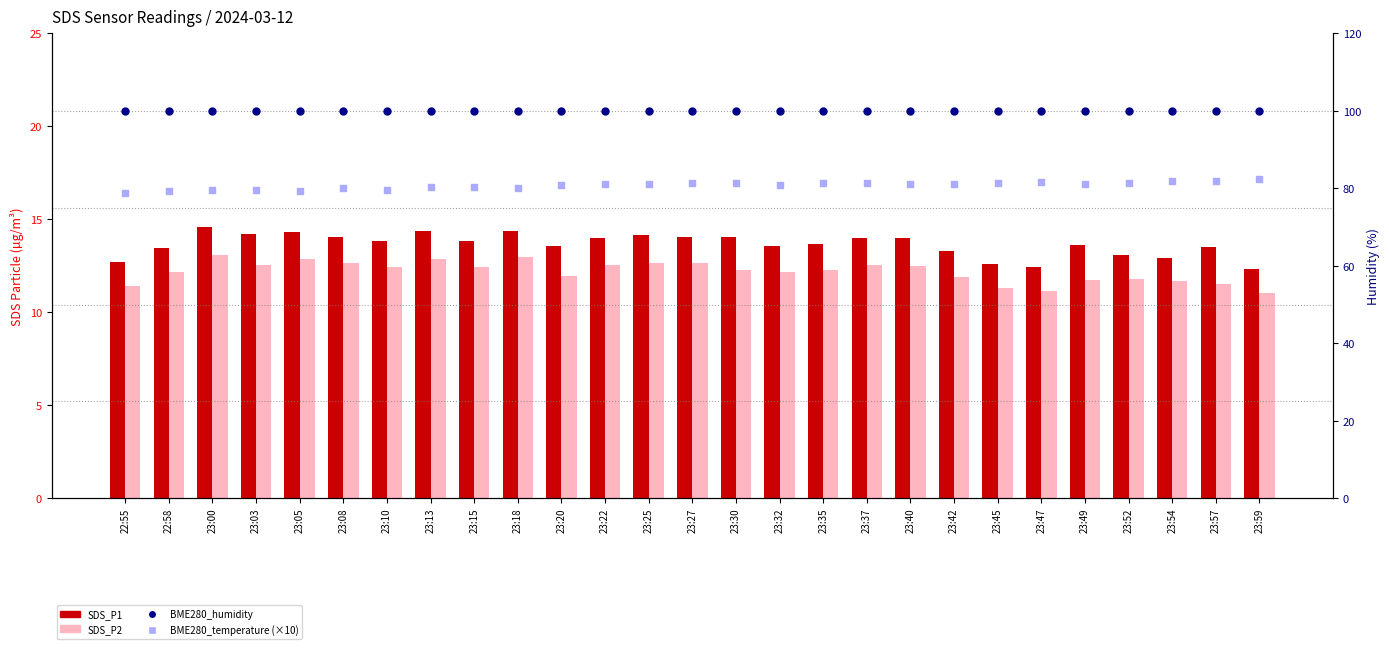

What are all the series names shown in the legend?

SDS_P1, SDS_P2, BME280_humidity (%), BME280_temp (×10)